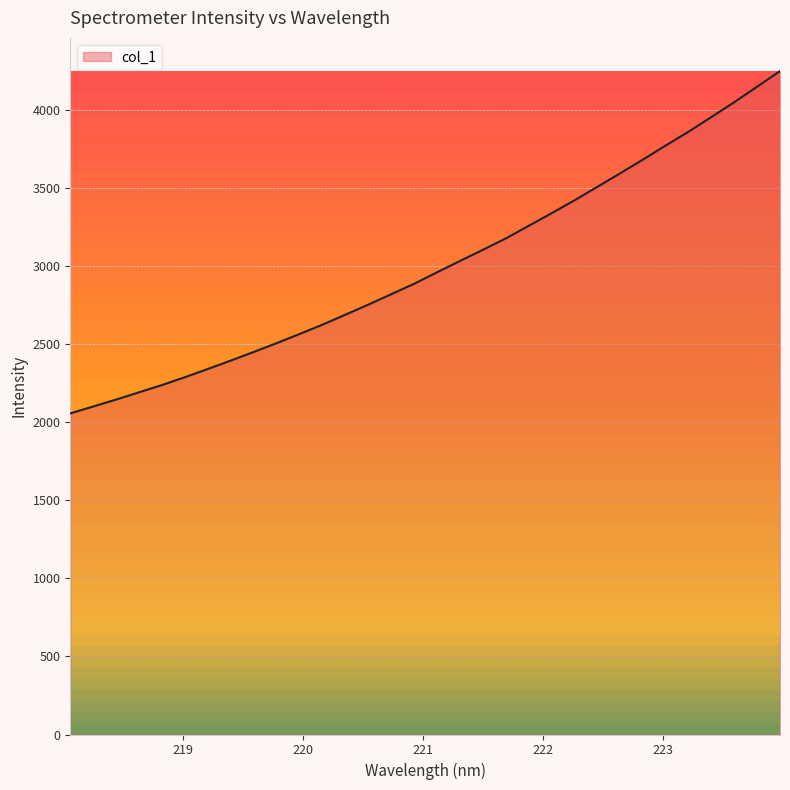

Which label corresponds to the largest value in the chart?

223.9802